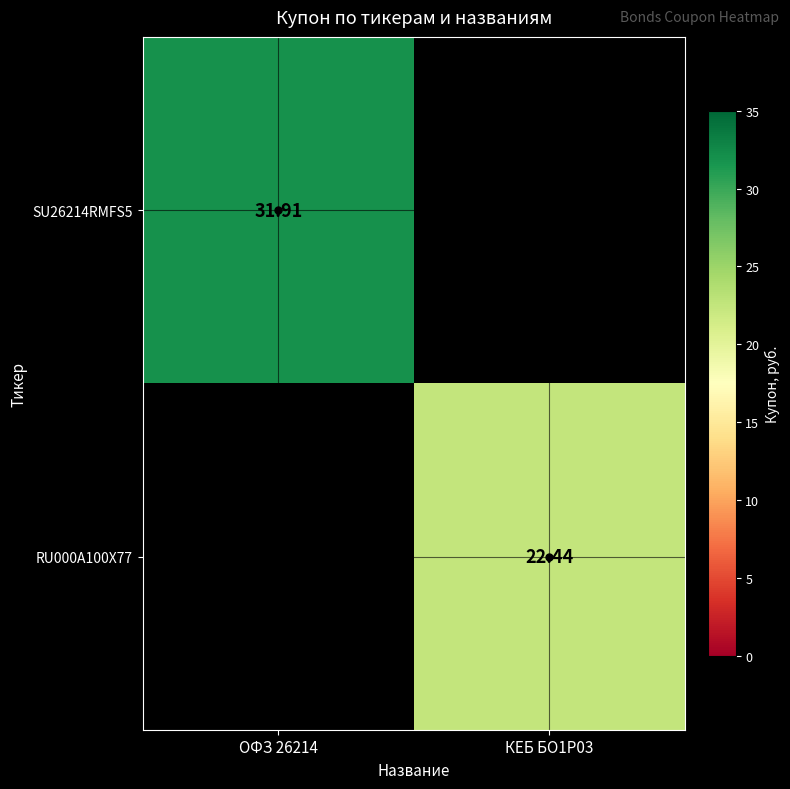

The SU26214RMFS5 series shows 50.7 at ОФЗ 26214. True or false?

False